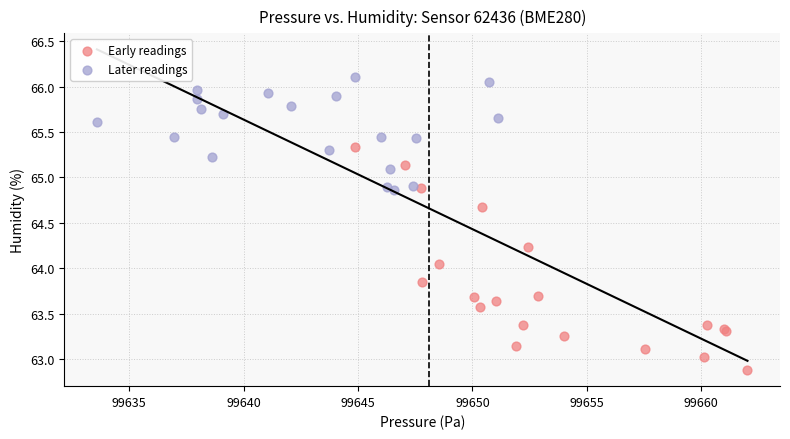

Which series has the widest spread of Y values?

Early readings